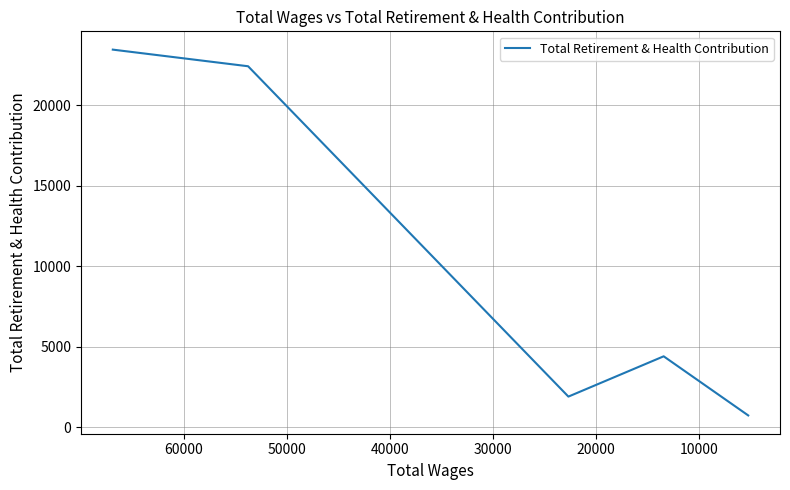

What is the sum of the values at 40000 and 10000?

23159